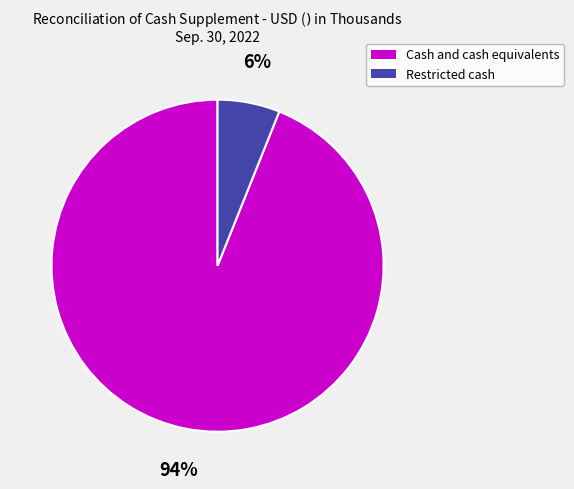

How many slices are in this pie chart?

2